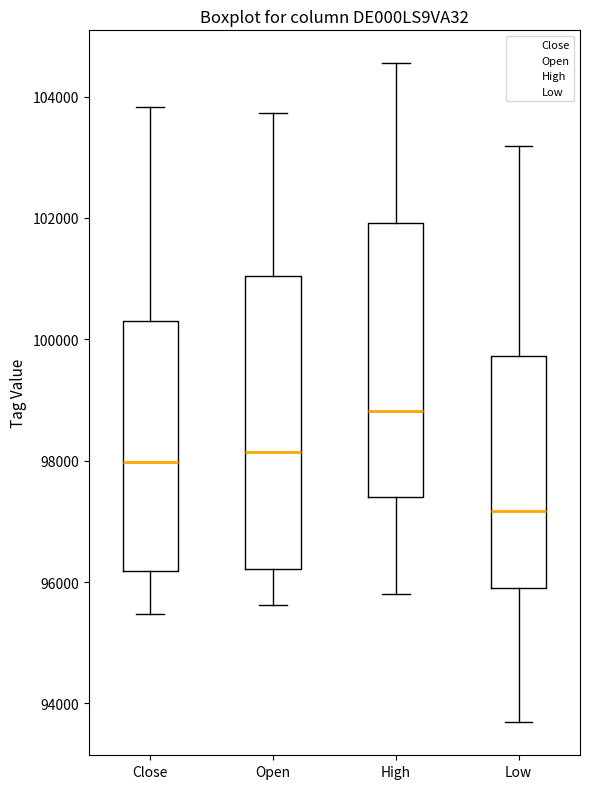

Where is the lower edge of the box for Open on the y-axis? The values are not printed on the chart, so give them approximately, as read against the axis.

96200